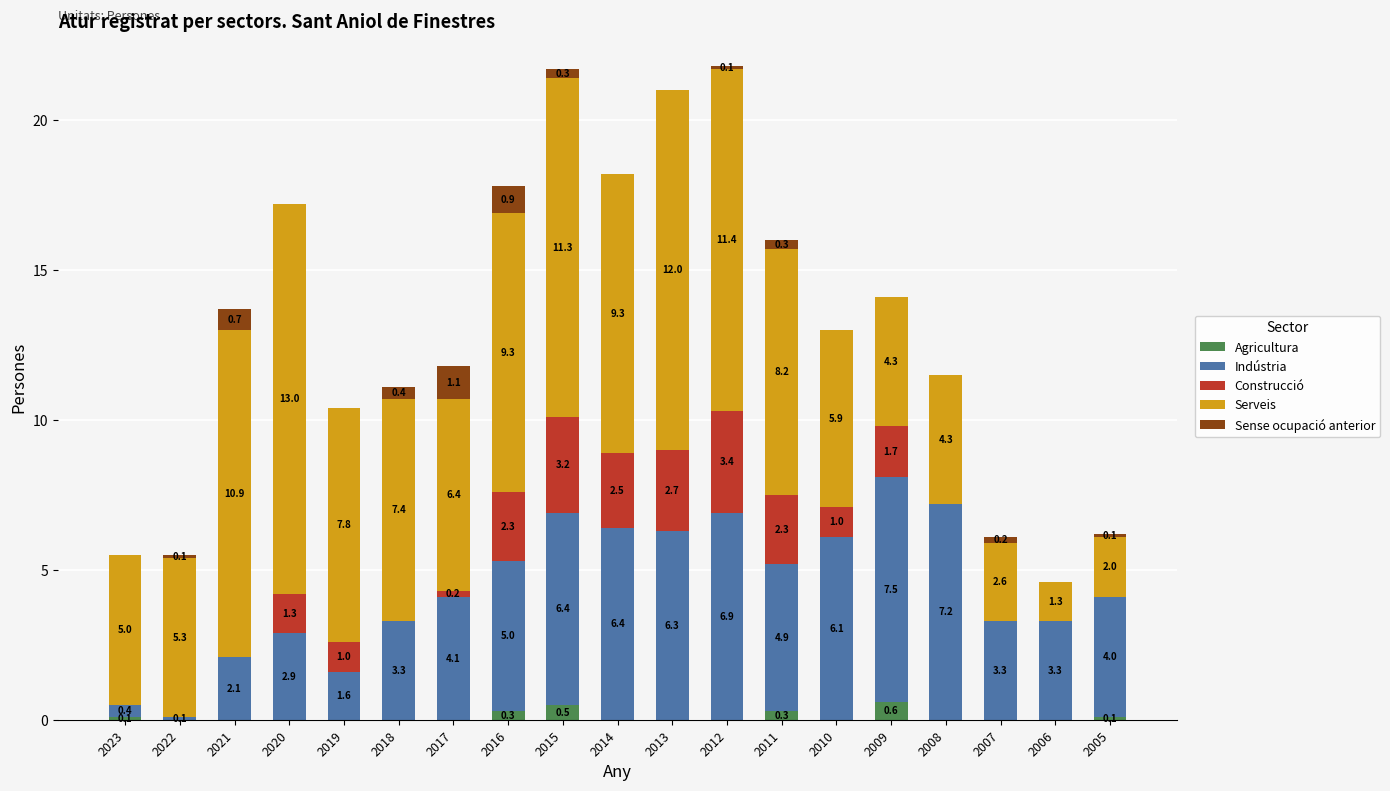

How many series are shown in this chart?

5